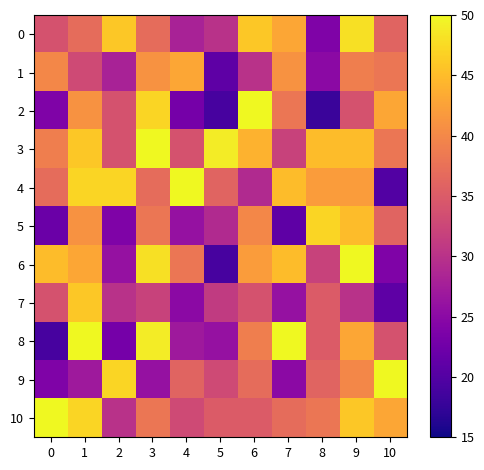

What is the spread (max minus min) of values at 1?

25